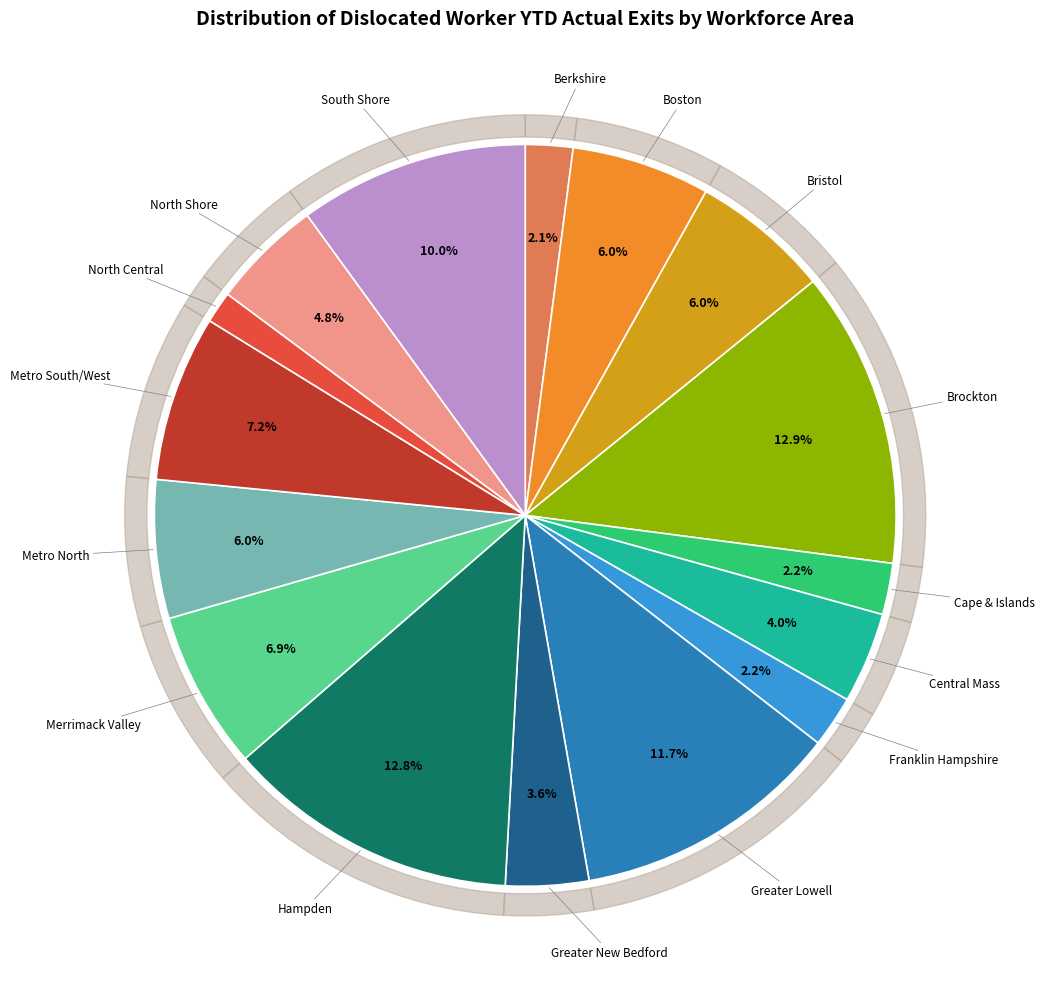

True or false: Greater New Bedford accounts for 4% of the total.

True